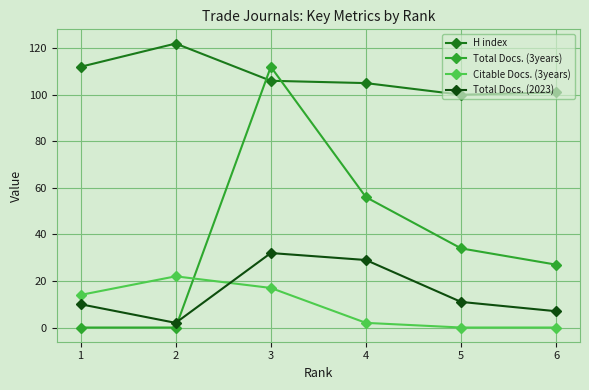

Rank the series by their maximum value, from highest to lowest.

H index, Total Docs. (3years), Total Docs. (2023), Citable Docs. (3years)